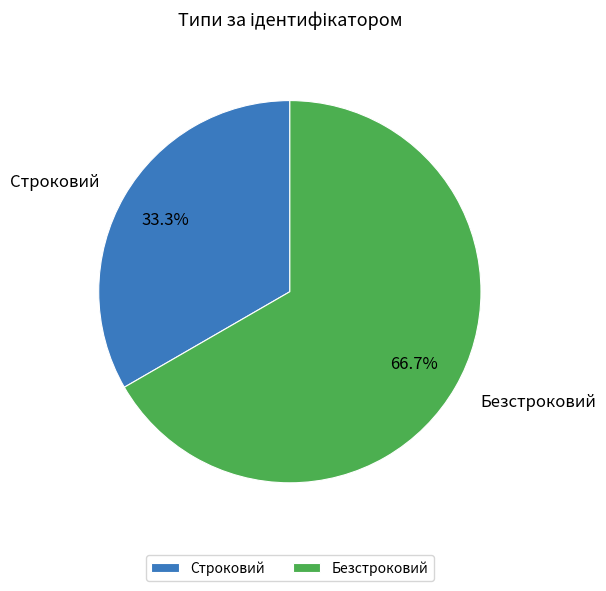

To the nearest percent, what portion does Безстроковий represent?

67%